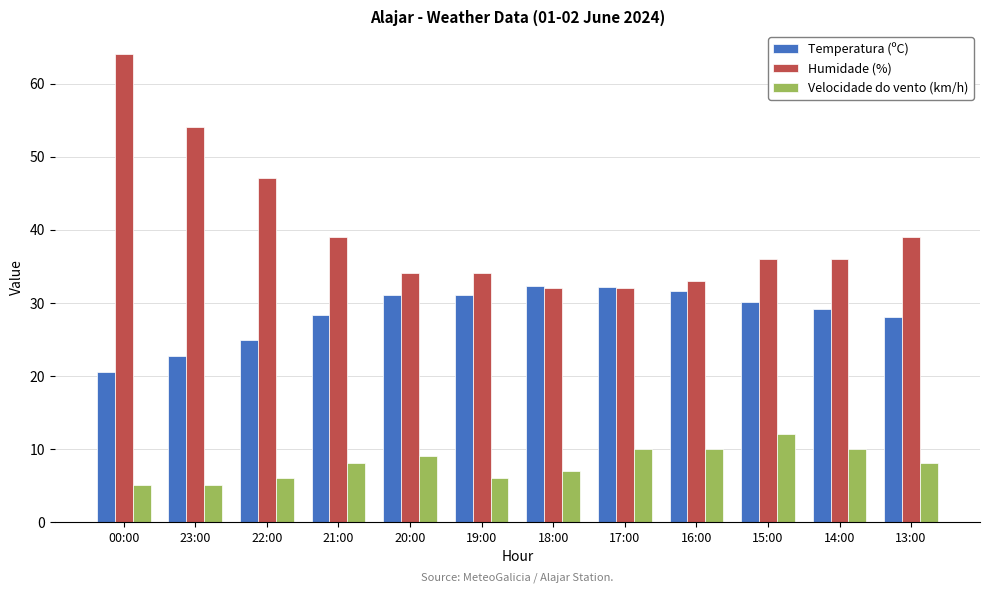

What is the approximate value of Humidade (%) at 18:00?

32.0